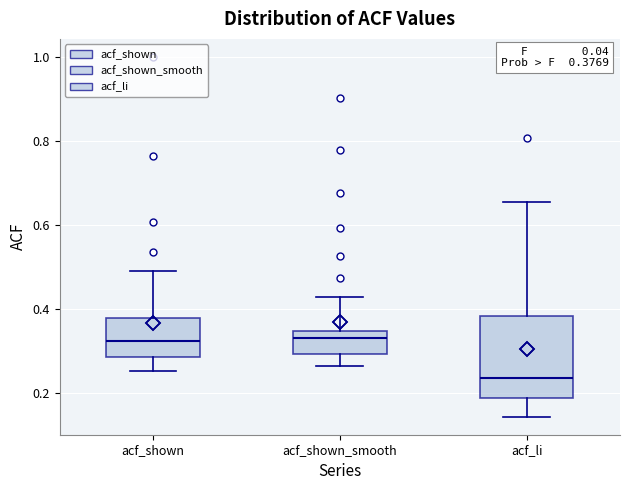

Comparing the boxes themselves (not the whiskers), which one is the tallest?

acf_li